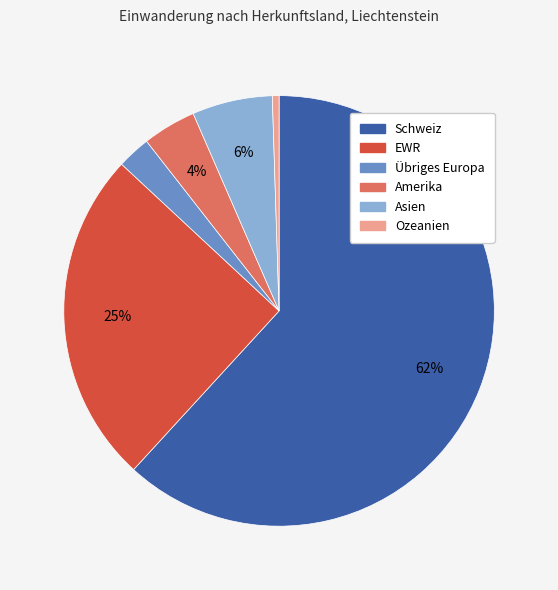

To the nearest percent, what is the difference between the EWR and Asien slice percentages?

19%